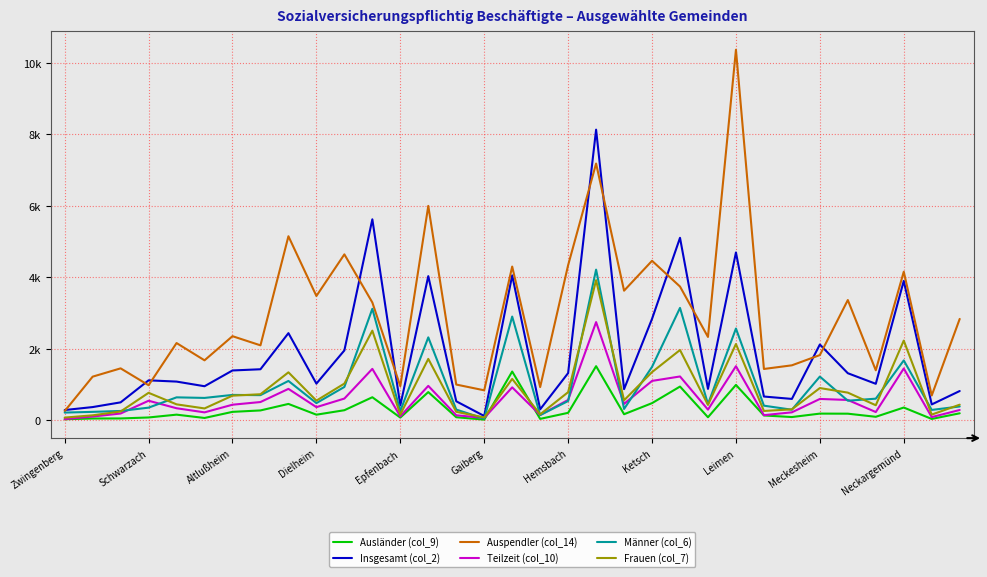

What are all the series names shown in the legend?

Ausländer (col_9), Insgesamt (col_2), Auspendler (col_14), Teilzeit (col_10), Männer (col_6), Frauen (col_7)